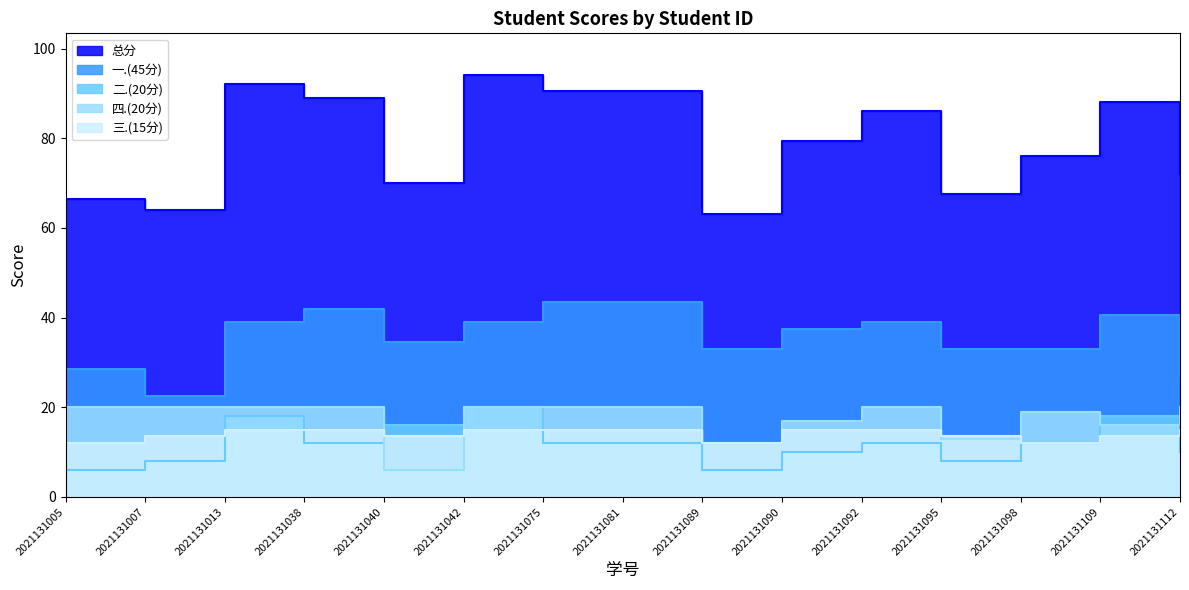

Reading left to right, what are all the values shown in this chart?

总分: 2021131005=66.5	2021131007=64.0	2021131013=92.0	2021131038=89.0	2021131040=70.0	2021131042=94.0	2021131075=90.5	2021131081=90.5	2021131089=63.0	2021131090=79.5	2021131092=86.0	2021131095=67.5	2021131098=76.0	2021131109=88.0	2021131112=72.0
一.(45分): 2021131005=28.5	2021131007=22.5	2021131013=39.0	2021131038=42.0	2021131040=34.5	2021131042=39.0	2021131075=43.5	2021131081=43.5	2021131089=33.0	2021131090=37.5	2021131092=39.0	2021131095=33.0	2021131098=33.0	2021131109=40.5	2021131112=27.0
二.(20分): 2021131005=6.0	2021131007=8.0	2021131013=18.0	2021131038=12.0	2021131040=16.0	2021131042=20.0	2021131075=12.0	2021131081=12.0	2021131089=6.0	2021131090=10.0	2021131092=12.0	2021131095=8.0	2021131098=12.0	2021131109=18.0	2021131112=10.0
四.(20分): 2021131005=20.0	2021131007=20.0	2021131013=20.0	2021131038=20.0	2021131040=6.0	2021131042=20.0	2021131075=20.0	2021131081=20.0	2021131089=12.0	2021131090=17.0	2021131092=20.0	2021131095=13.0	2021131098=19.0	2021131109=16.0	2021131112=20.0
三.(15分): 2021131005=12.0	2021131007=13.5	2021131013=15.0	2021131038=15.0	2021131040=13.5	2021131042=15.0	2021131075=15.0	2021131081=15.0	2021131089=12.0	2021131090=15.0	2021131092=15.0	2021131095=13.5	2021131098=12.0	2021131109=13.5	2021131112=15.0